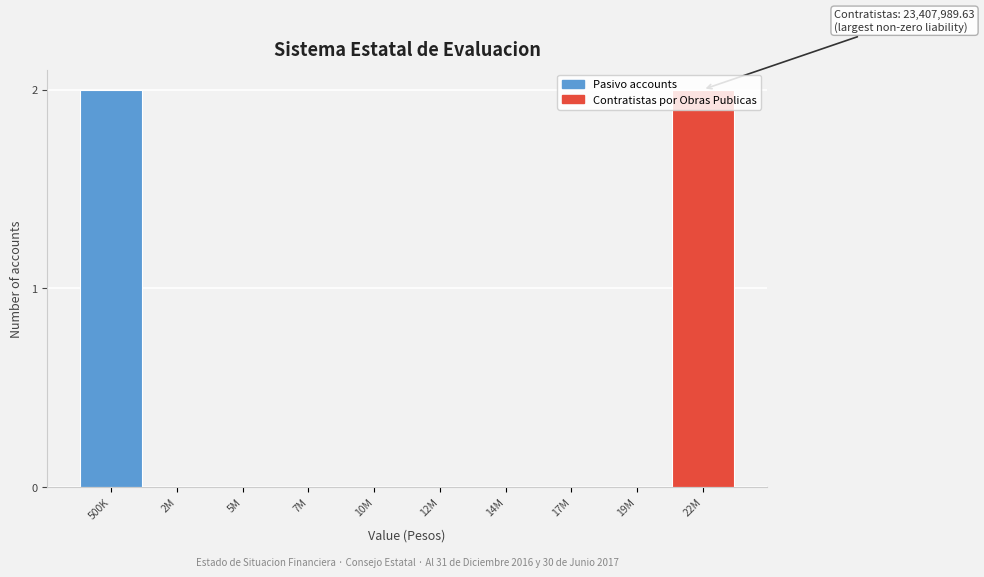

What is the sum of all values?

4